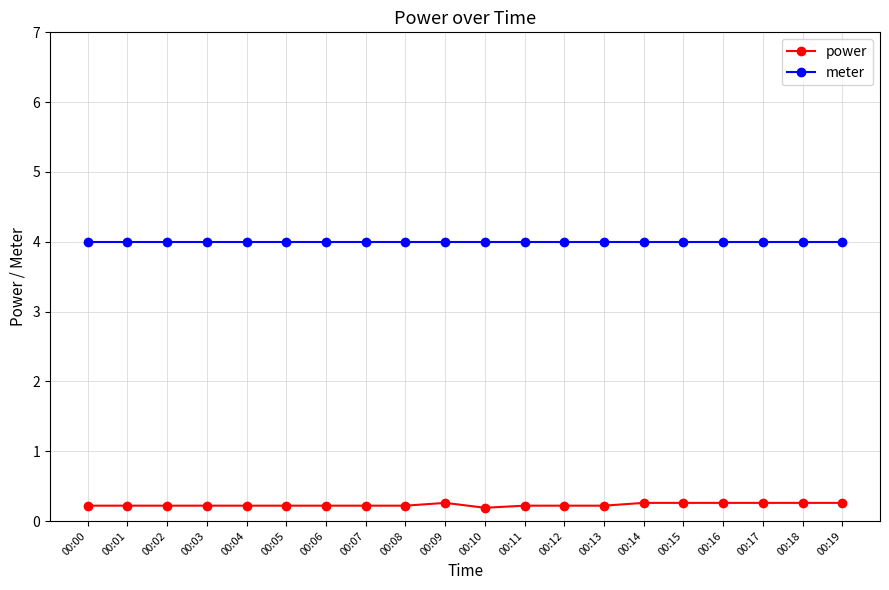

True or false: power and meter cross at least once.

False